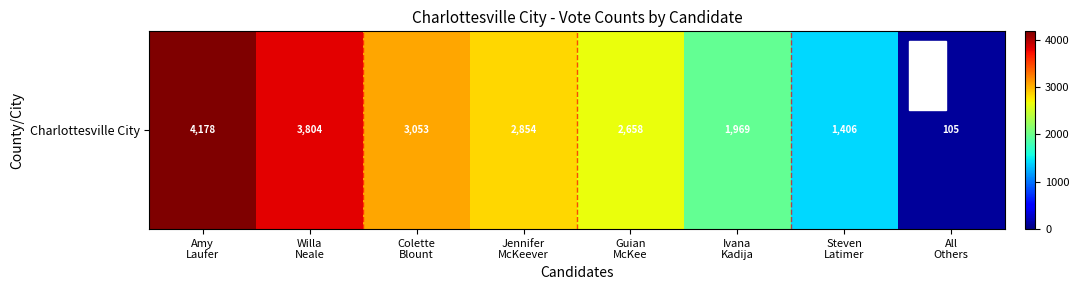

What is the maximum value shown in the chart?

4178